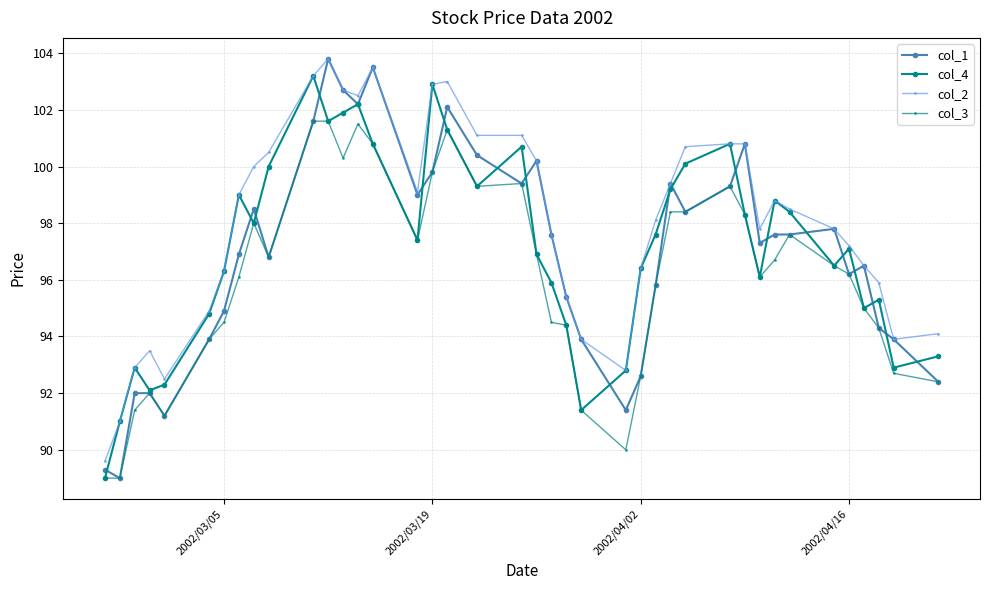

What is the minimum value shown in the chart?

89.0